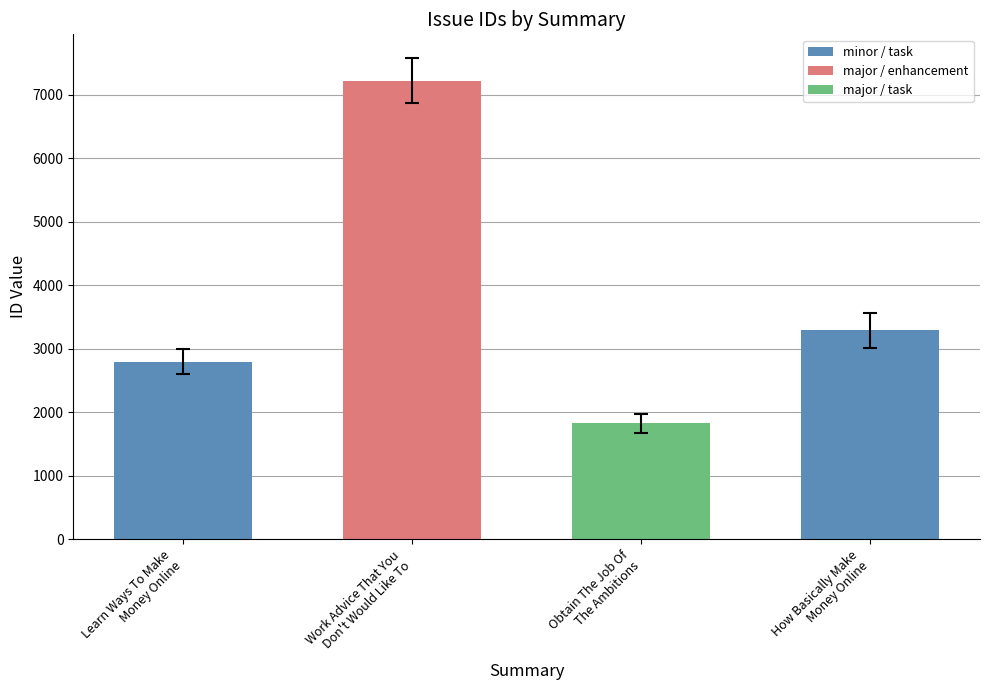

Which has a higher value, Work Advice That You
Don't Would Like To or Learn Ways To Make
Money Online?

Work Advice That You
Don't Would Like To